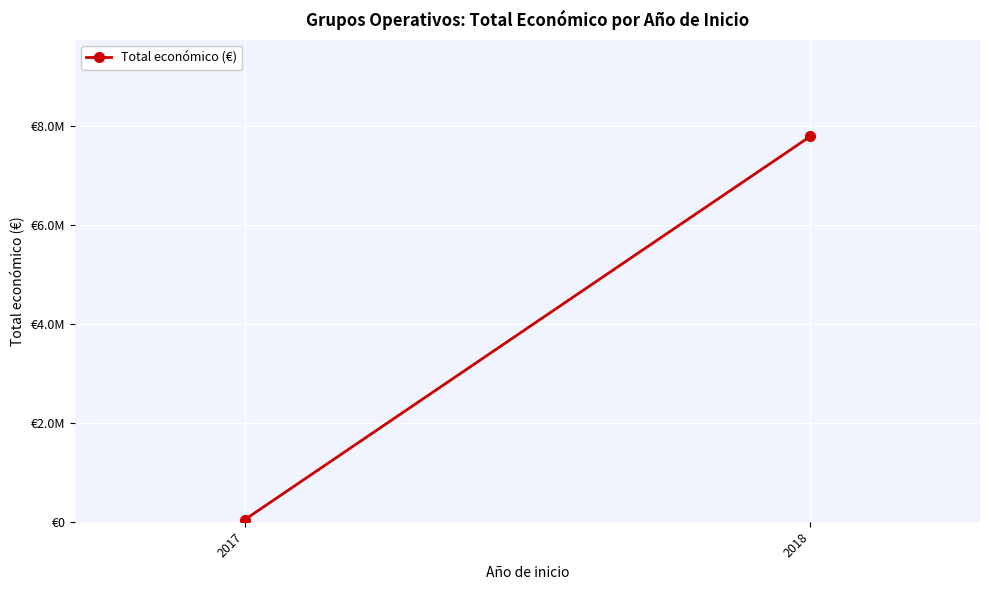

At which label is the value closest to 3920648?

2017